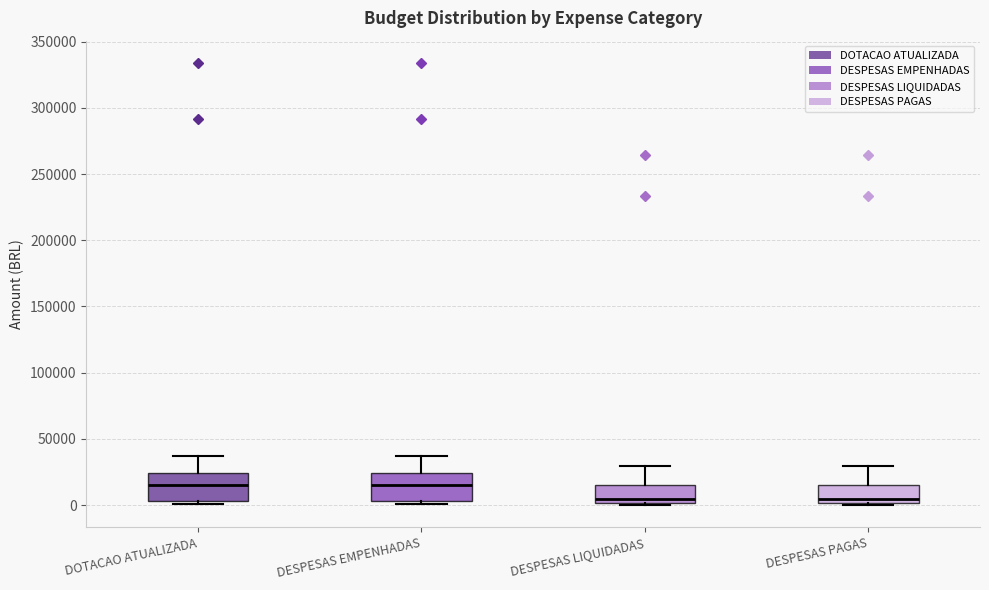

Reading left to right, read every box against the y-axis: the position of its median line, the range the box covers, and the ends of its whiskers. The values are not printed on the chart, so give them approximately, as read against the axis.

DOTACAO ATUALIZADA: median 15000, box 5000 to 25000, whiskers 0 to 35000
DESPESAS EMPENHADAS: median 15000, box 5000 to 25000, whiskers 0 to 35000
DESPESAS LIQUIDADAS: median 5000, box 0 to 15000, whiskers 0 (just below the box's lower edge) to 30000
DESPESAS PAGAS: median 5000, box 0 to 15000, whiskers 0 (just below the box's lower edge) to 30000